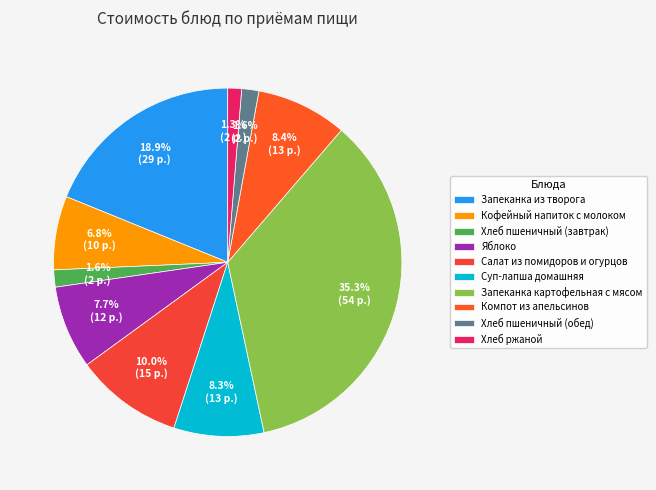

Is the sum of Запеканка картофельная с мясом and Запеканка из творога greater than half?

Yes